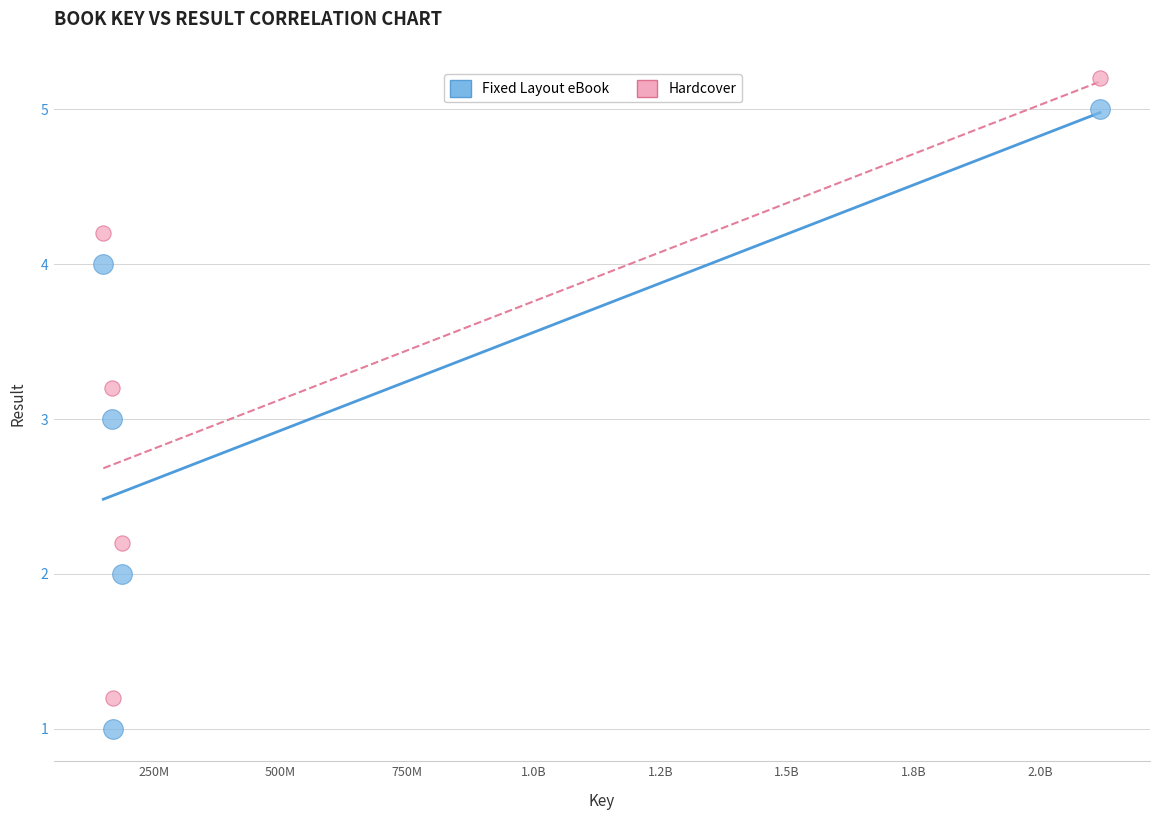

Which series contains the highest Y value?

Hardcover